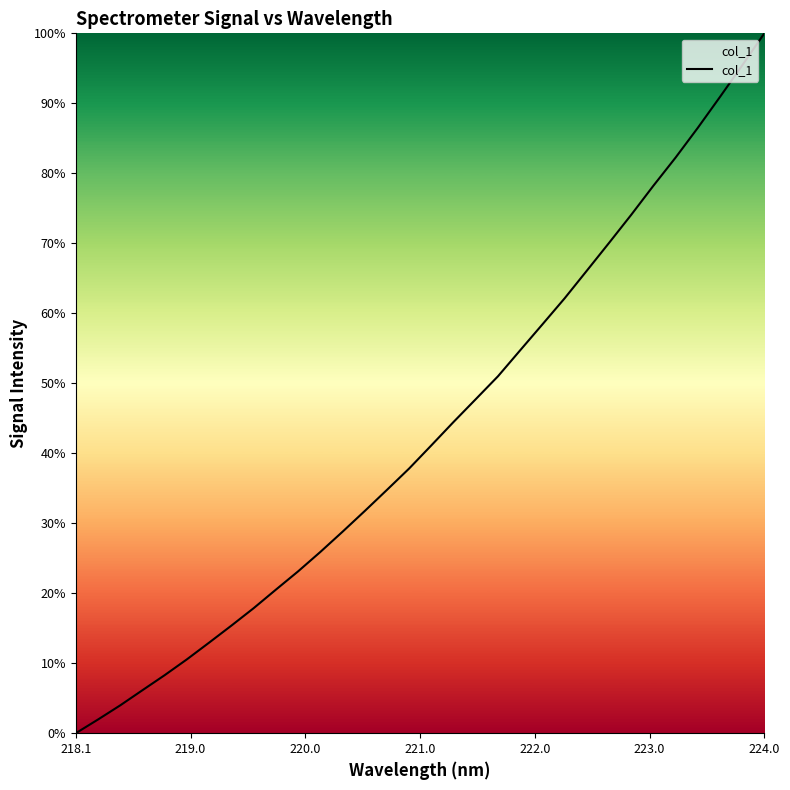

What is the greatest value displayed?

100.0